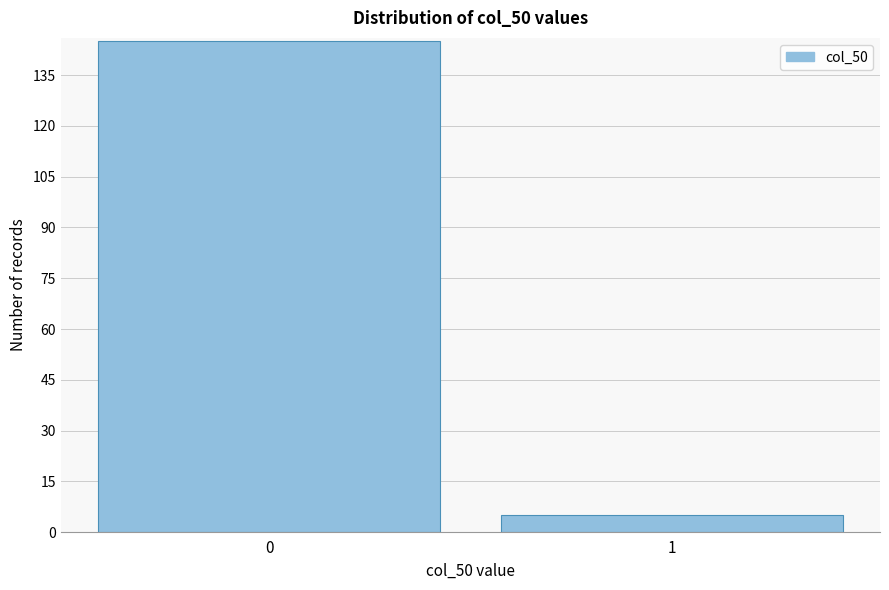

Reading left to right, list all the values displayed in this chart.

145	5